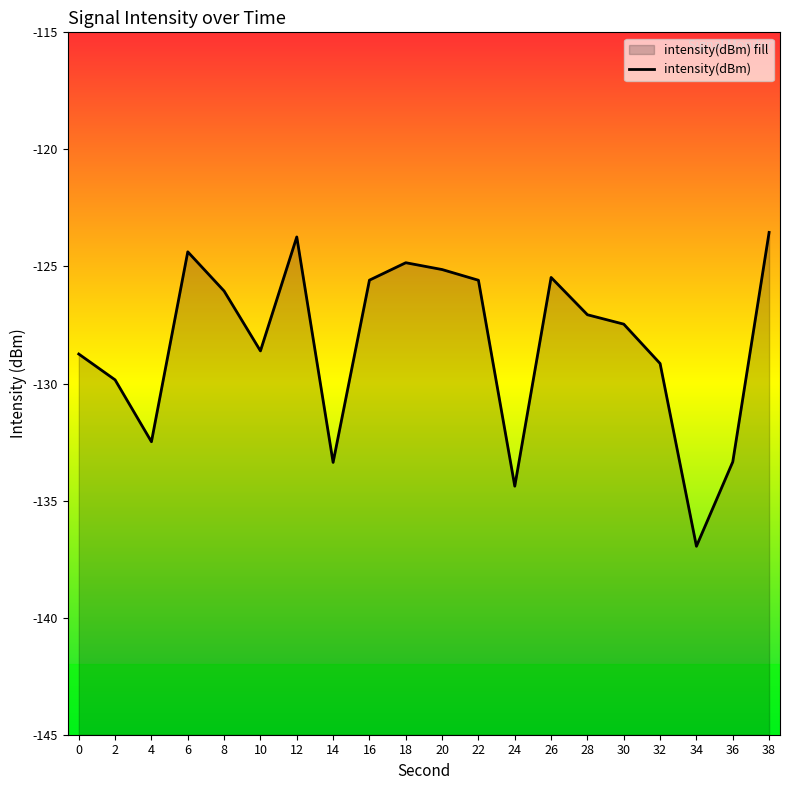

Does the chart have visible grid lines?

No